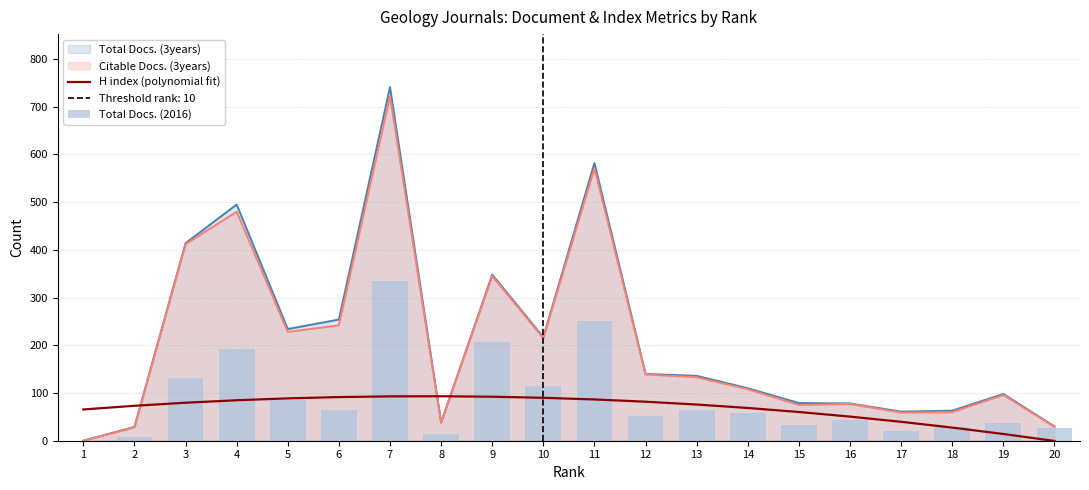

True or false: H index (polynomial fit) and Citable Docs. (3years) intersect in this chart.

True